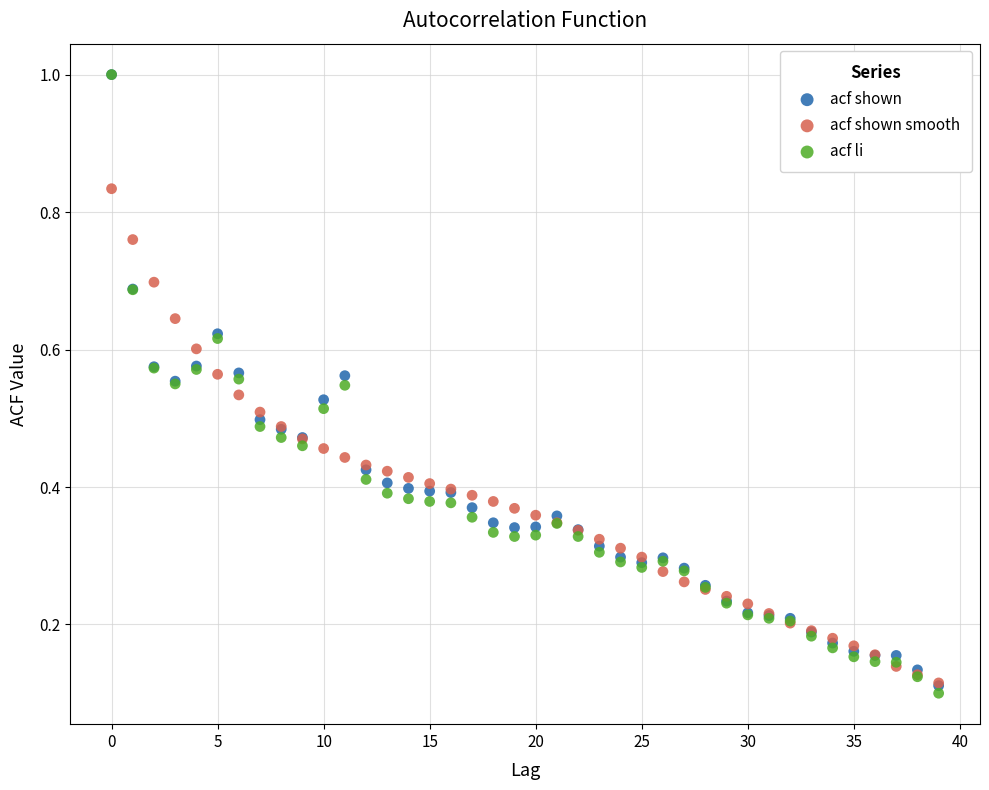

What are all the series names shown in the legend?

acf shown, acf shown smooth, acf li